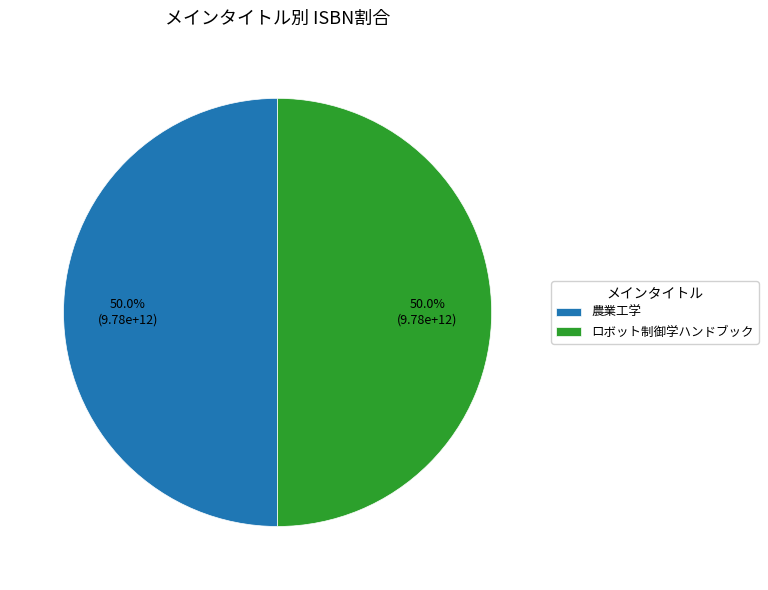

Combined, what portion of the pie is 農業工学 and ロボット制御学ハンドブック?

100.0%